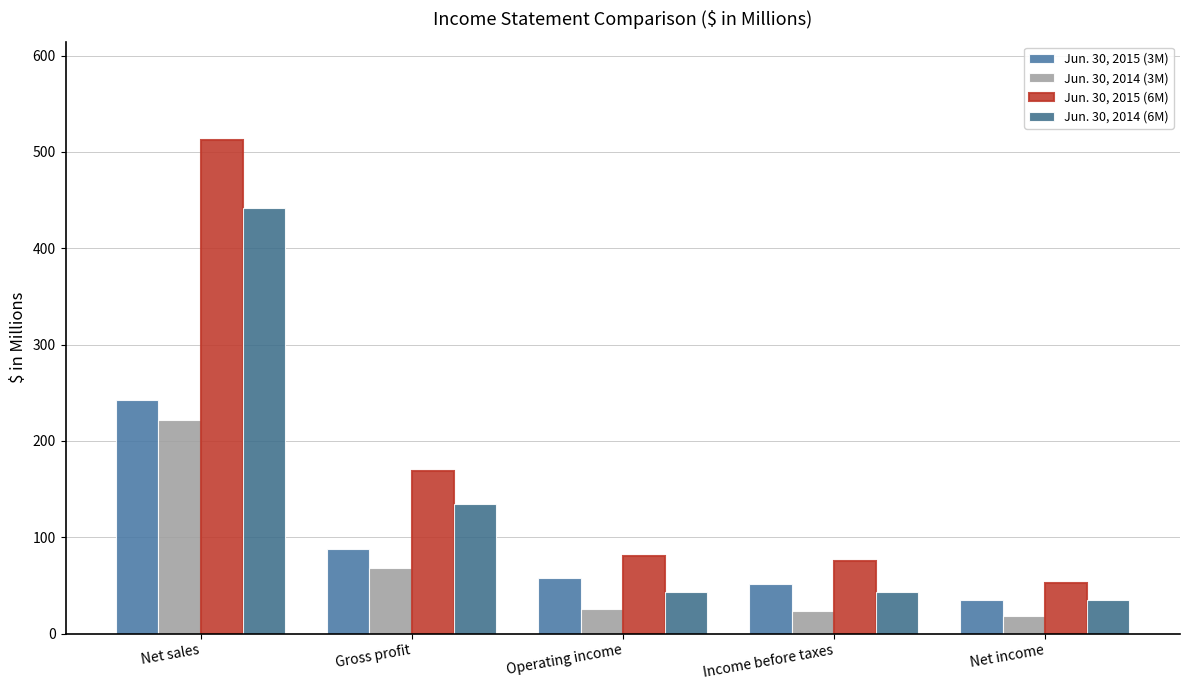

What is the difference between the highest and lowest values at Operating income?

55.5